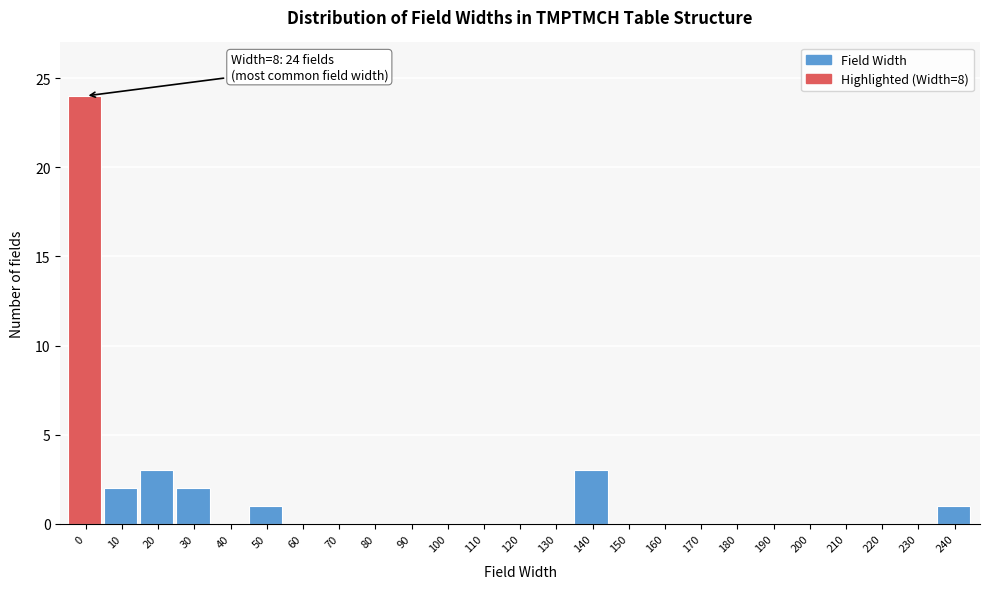

Reading right to left, what are all the values shown in this chart?

240=1	230=0	220=0	210=0	200=0	190=0	180=0	170=0	160=0	150=0	140=3	130=0	120=0	110=0	100=0	90=0	80=0	70=0	60=0	50=1	40=0	30=2	20=3	10=2	0=24